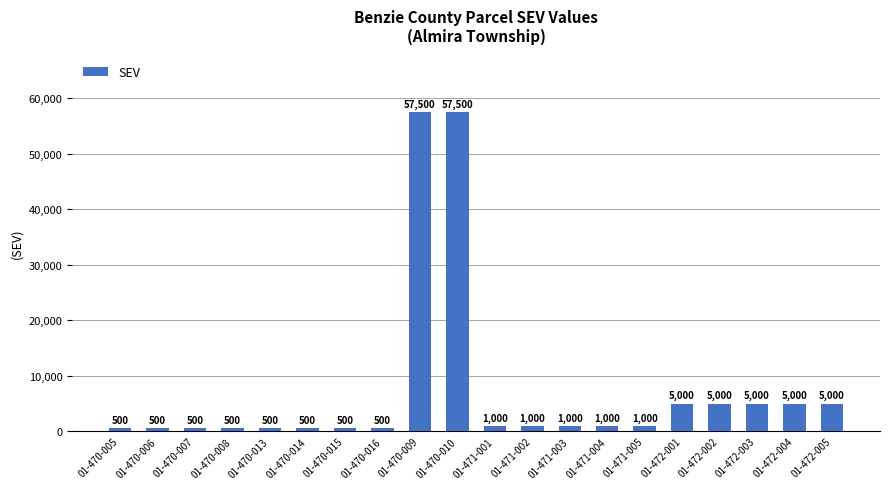

What is the smallest value displayed?

500